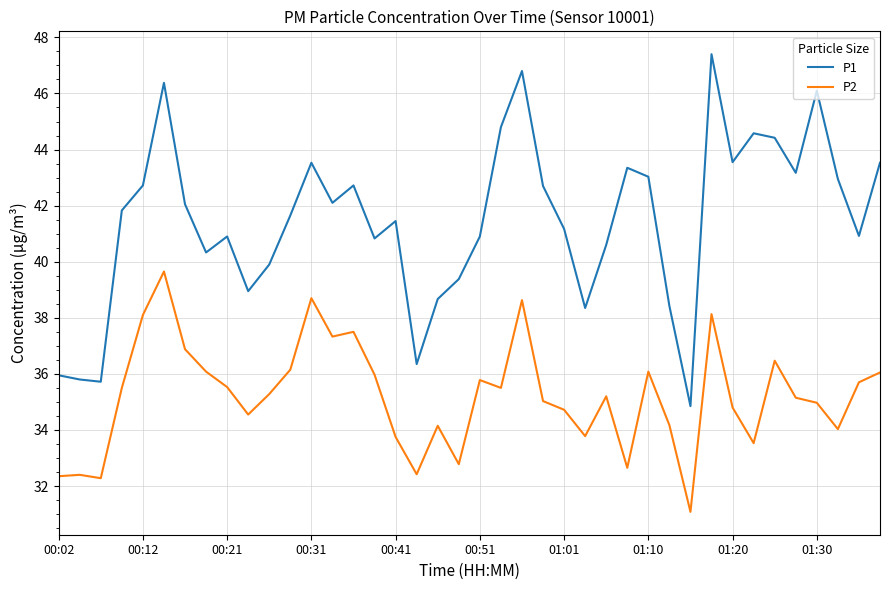

Count the number of data series in this chart.

2